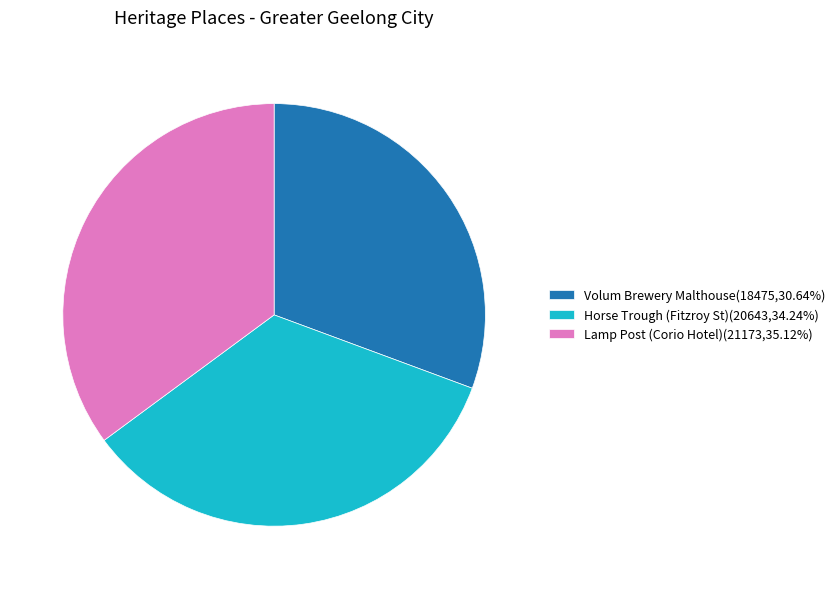

Rank the categories by value from lowest to highest.

Volum Brewery Malthouse, Horse Trough (Fitzroy St), Lamp Post (Corio Hotel)